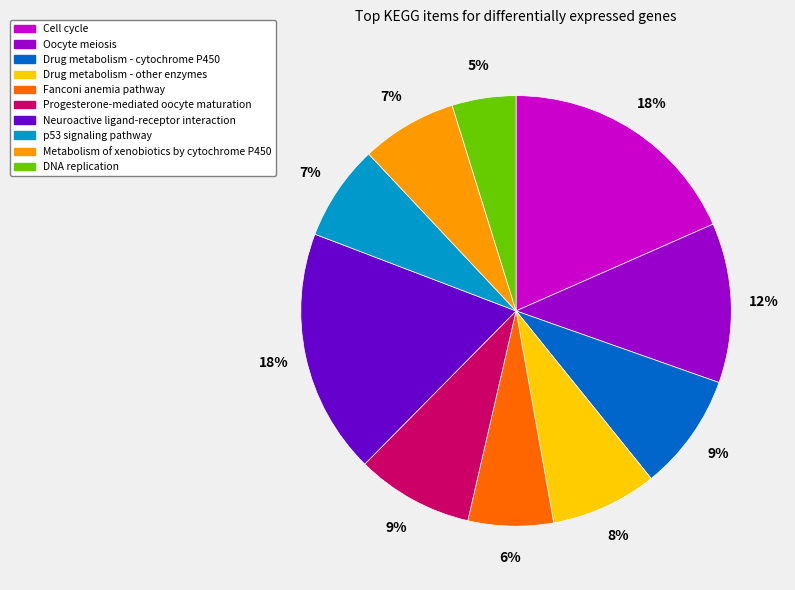

To the nearest percent, what is the combined percentage of Progesterone-mediated oocyte maturation and Drug metabolism - other enzymes?

17%